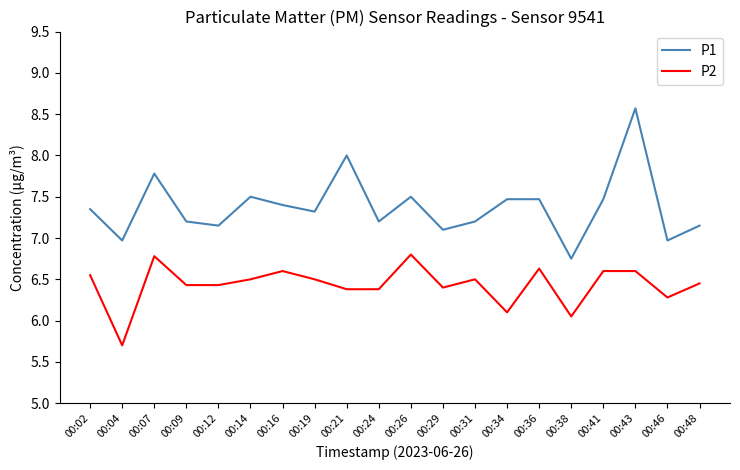

At which category does P2 reach its first local valley?

00:04